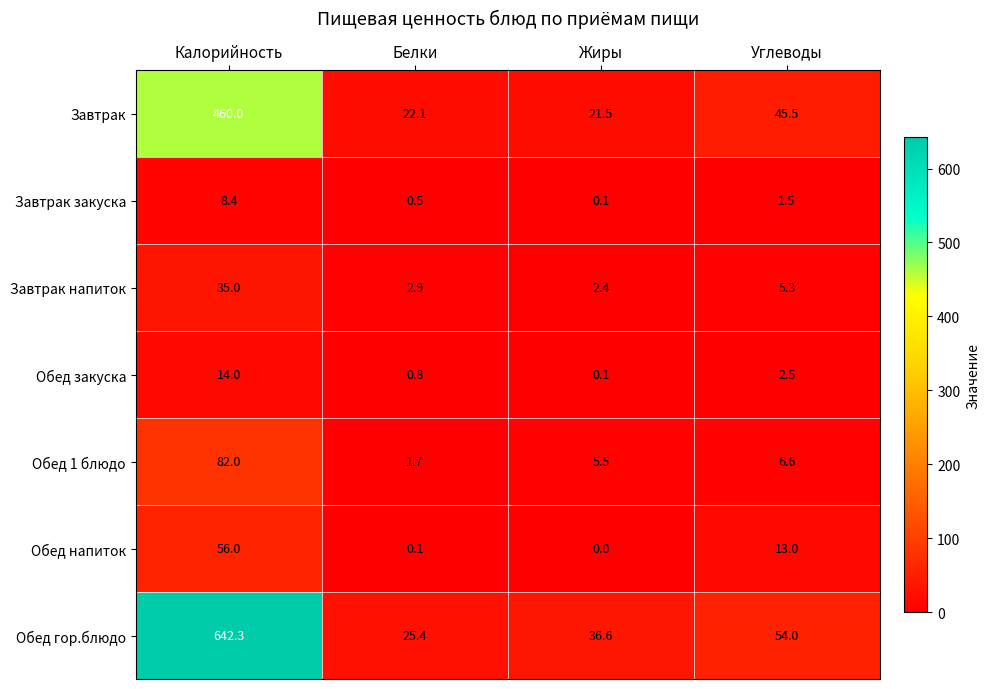

Reading right to left, list all the values displayed in this chart.

Завтрак: 45.5	21.5	22.1	460.0
Завтрак закуска: 1.5	0.1	0.5	8.4
Завтрак напиток: 5.3	2.4	2.9	35.0
Обед закуска: 2.5	0.1	0.8	14.0
Обед 1 блюдо: 6.6	5.5	1.7	82.0
Обед напиток: 13.0	0.0	0.1	56.0
Обед гор.блюдо: 54.0	36.6	25.4	642.3